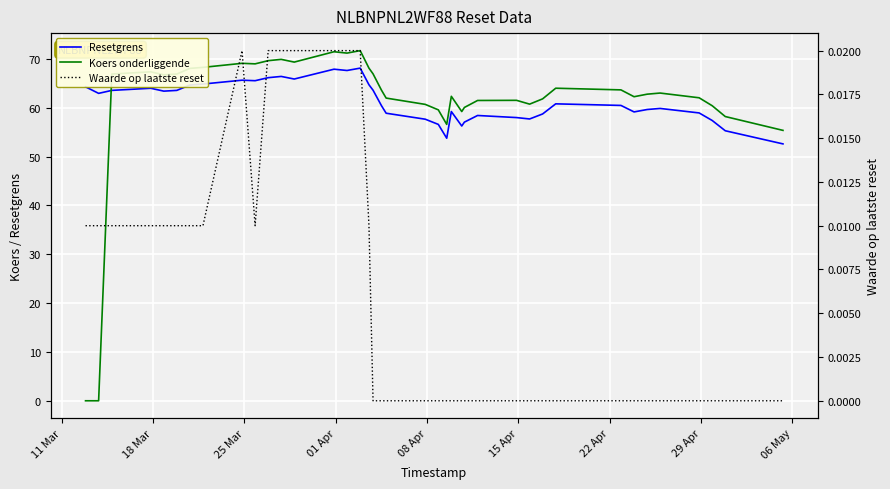

What is the highest value of the Resetgrens series?

68.1